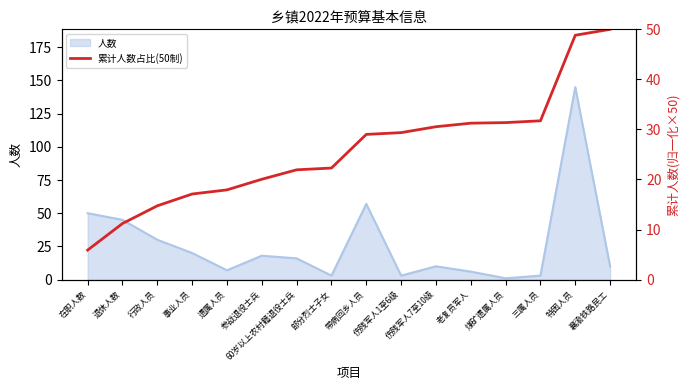

The value at 60岁以上农村籍退役士兵 is 14.8. True or false?

False